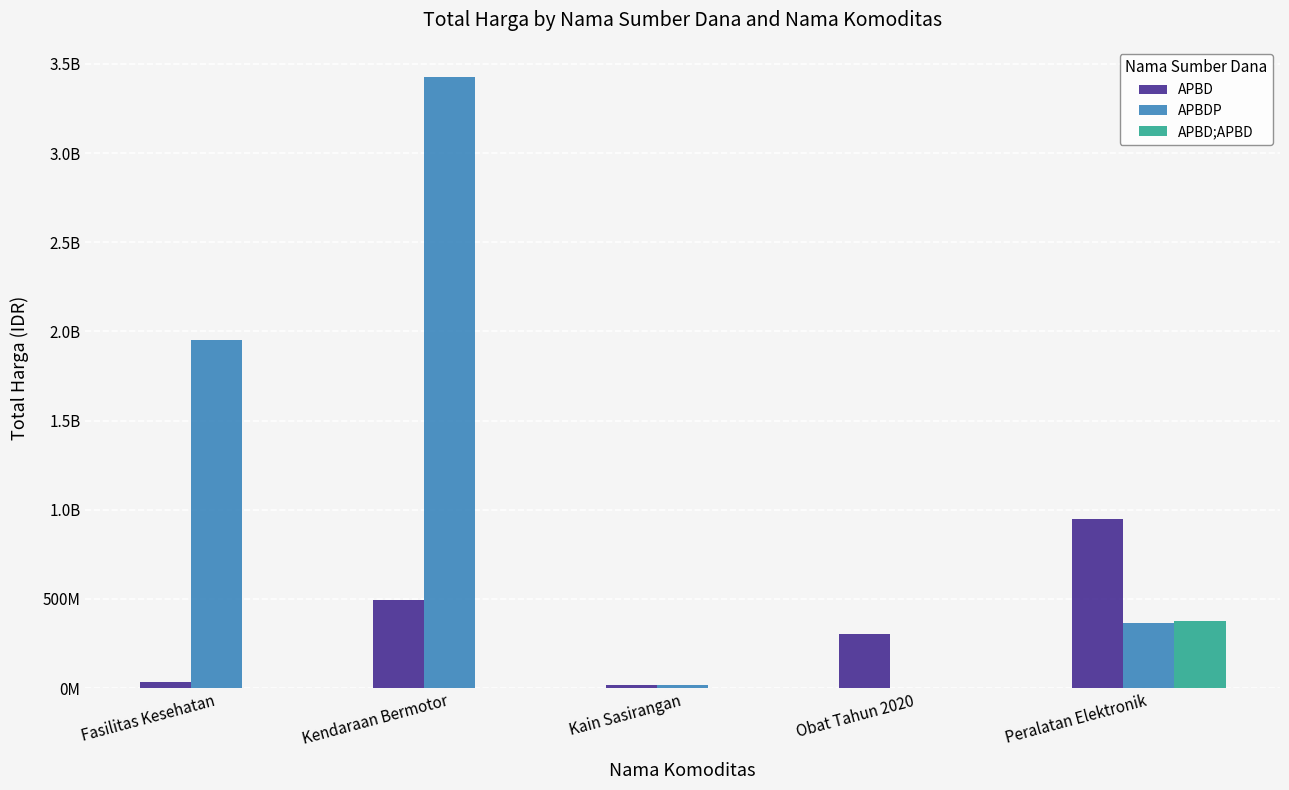

Rank the series by their average value, from lowest to highest.

APBD;APBD, APBD, APBDP